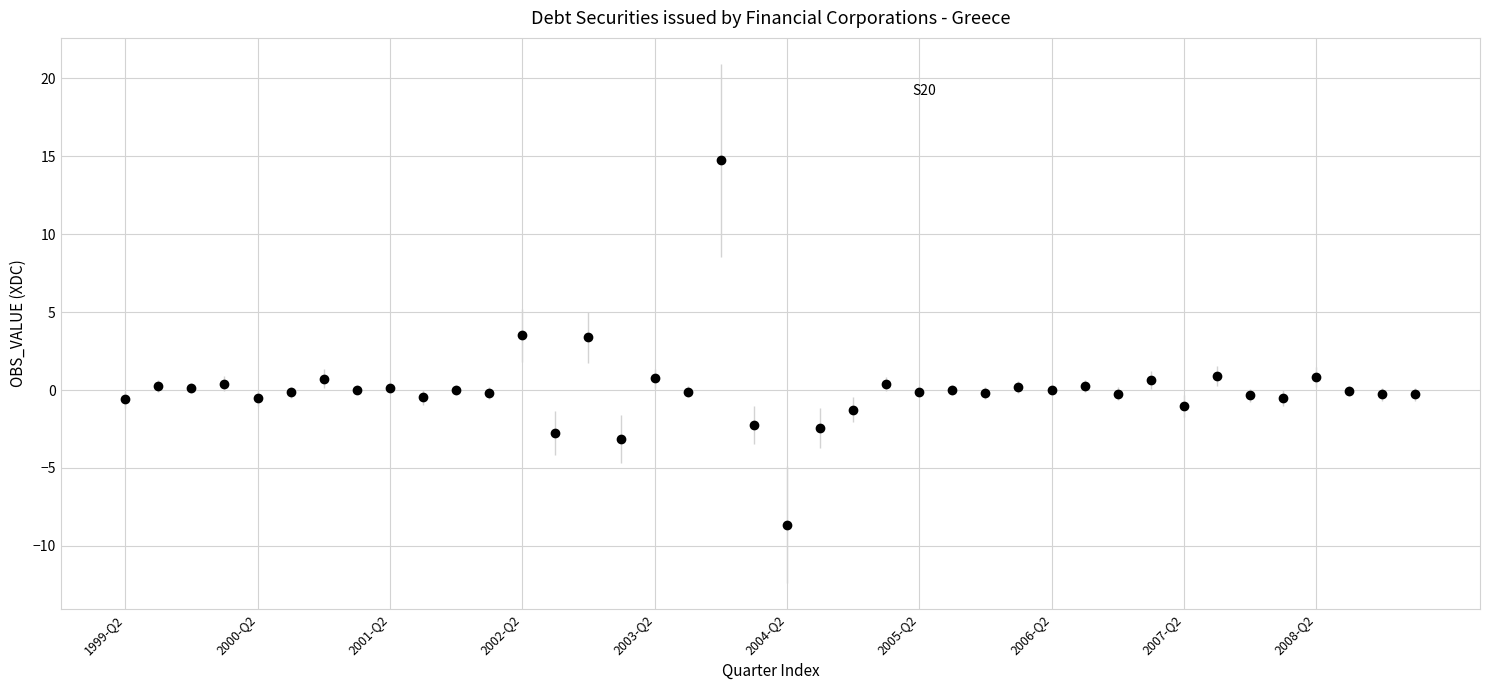

True or false: there are more than 0 points higher than both neighbors.

True